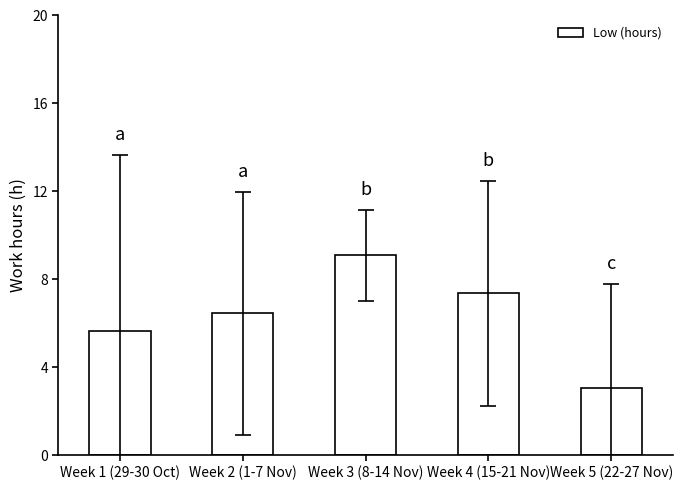

What is the average value?

6.3